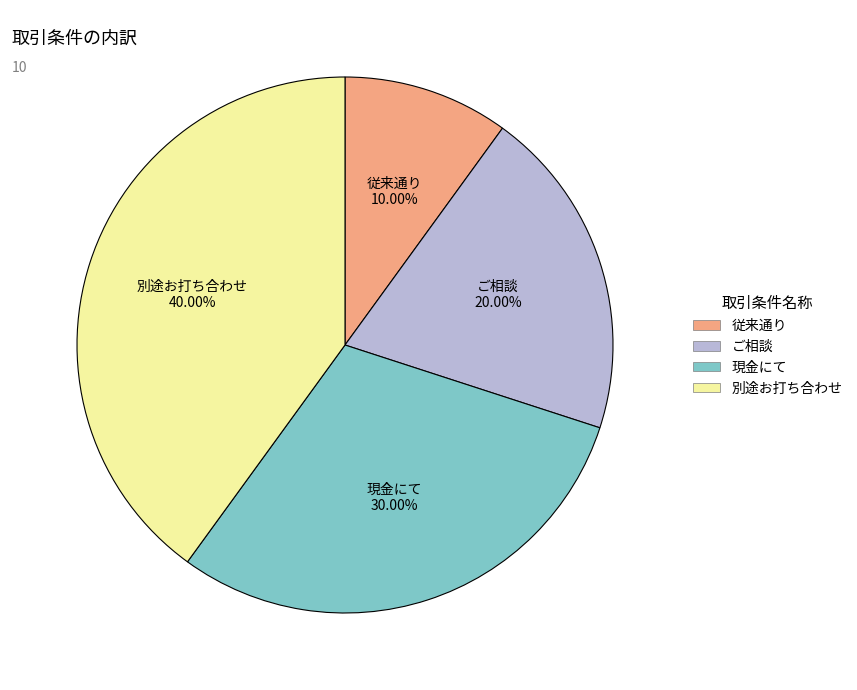

Is there any slice that represents more than half of the pie?

No